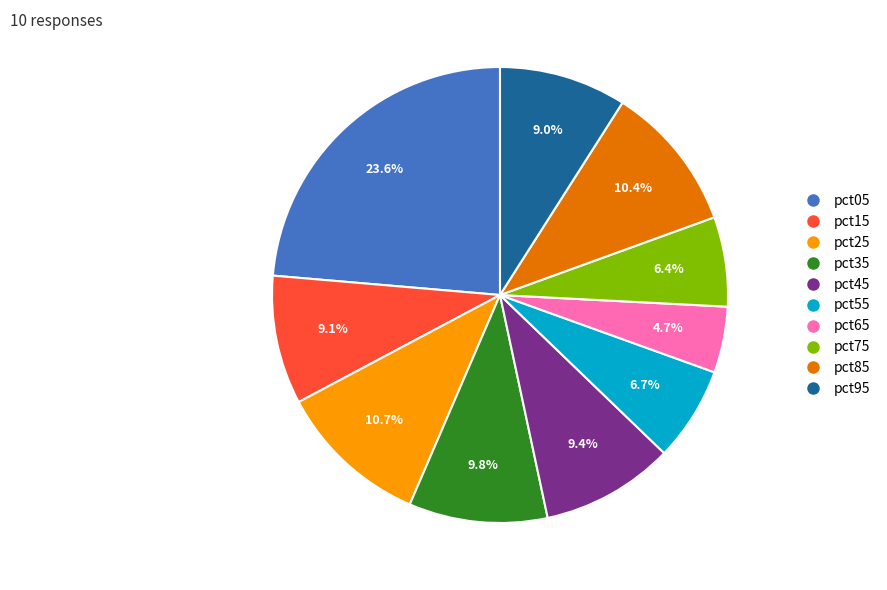

Is there a majority slice in this chart?

No